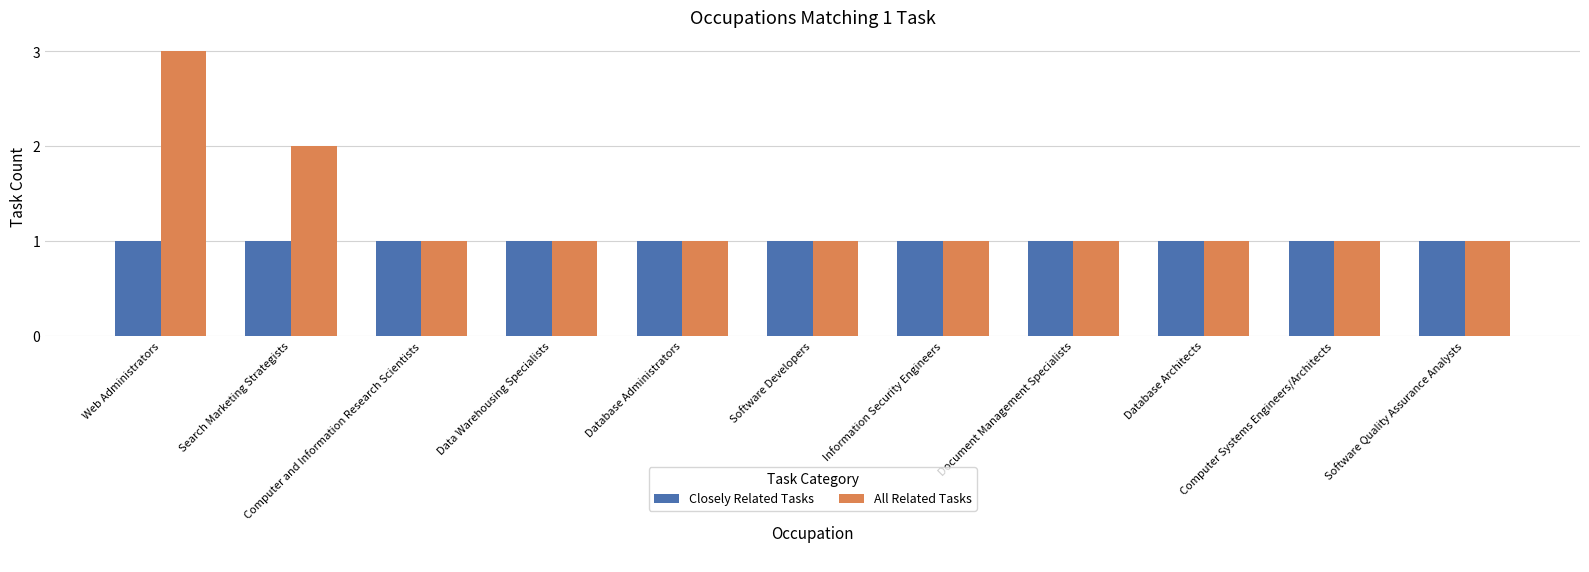

At which category is the sum across all series the highest?

Web Administrators